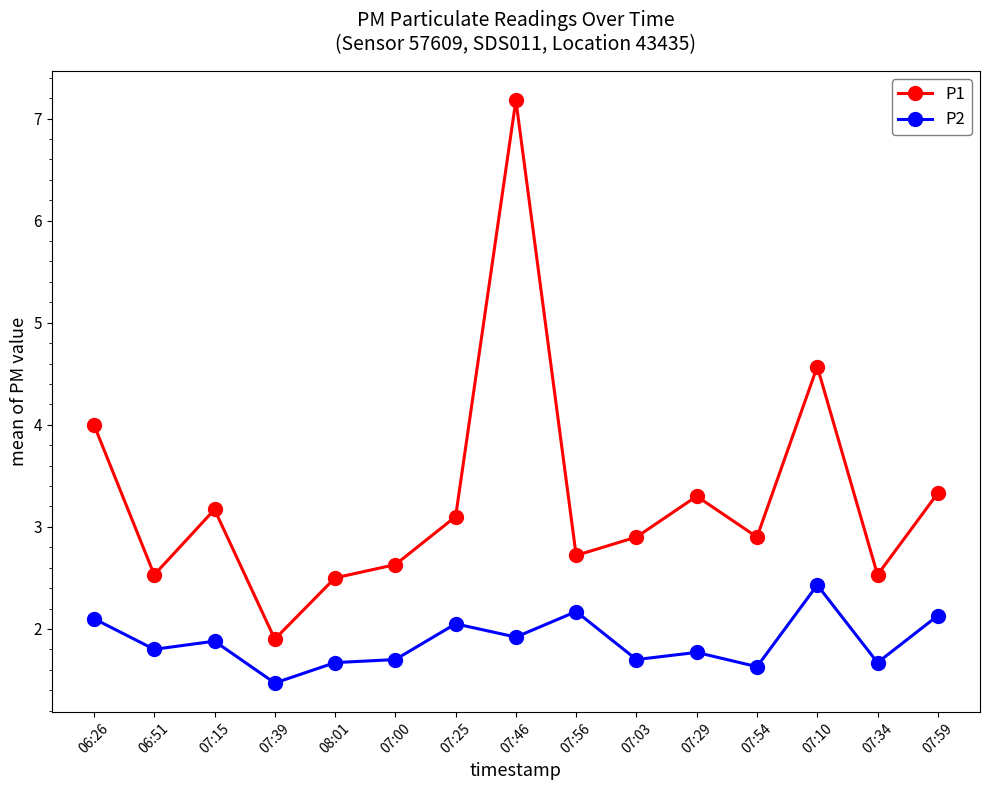

What is the greatest value displayed?

7.2